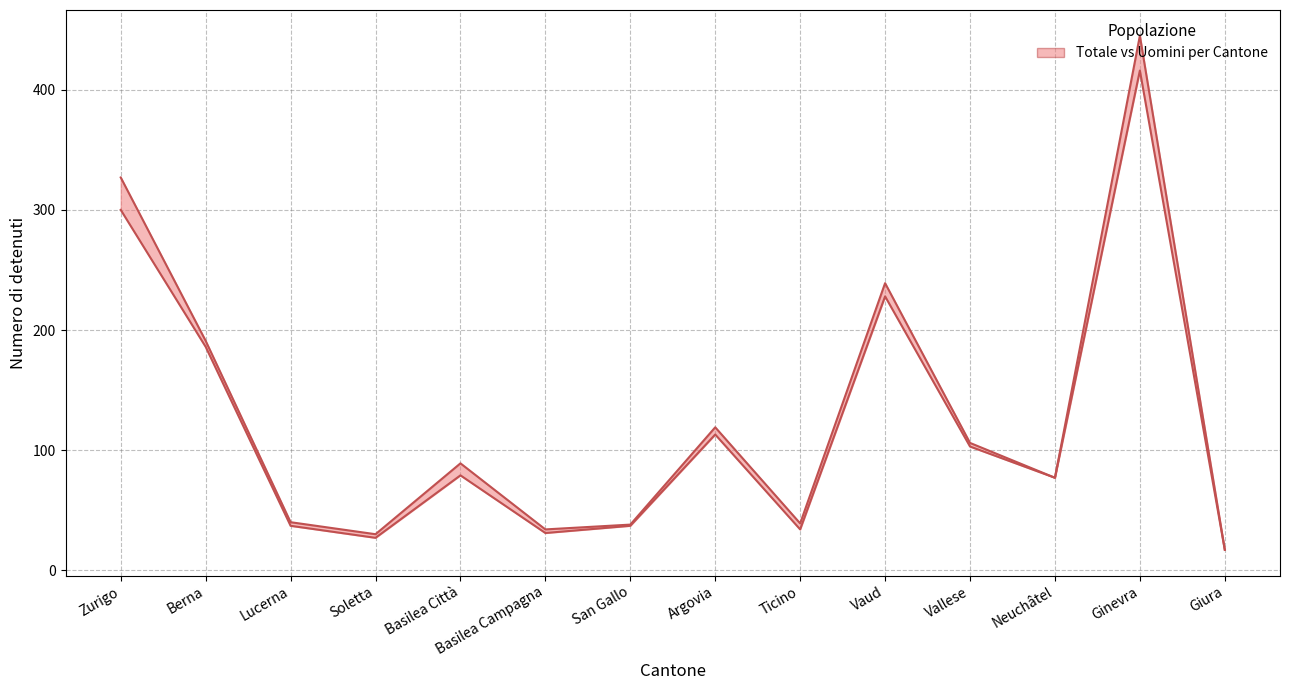

Approximately how many times larger is the value at Vallese compared to Basilea Città?

1.3